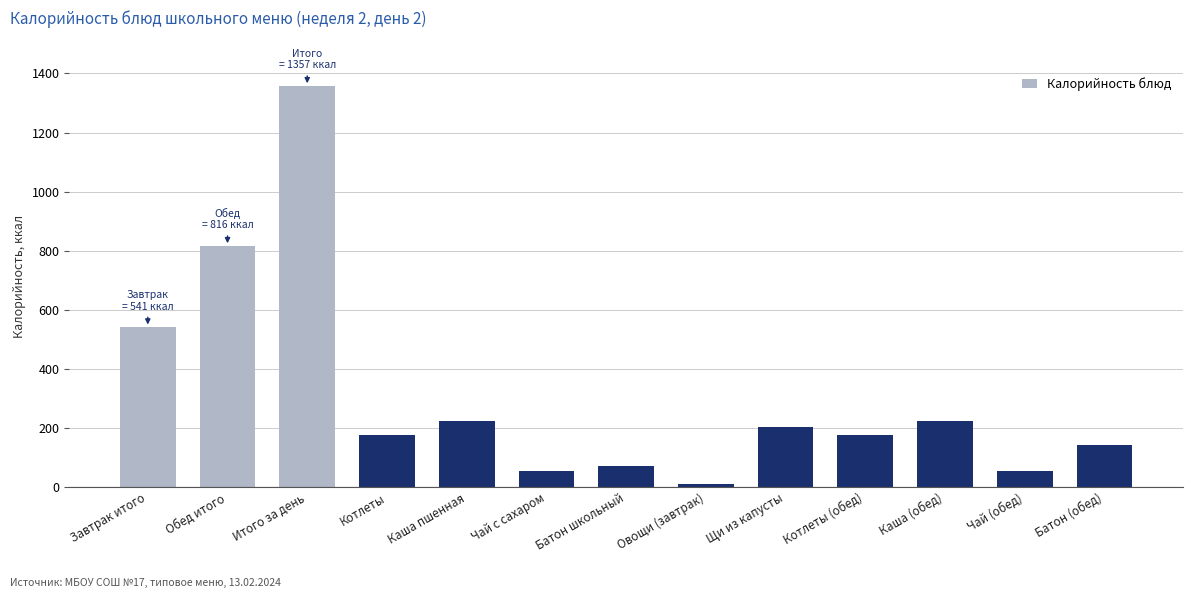

At which label does the data first exceed 176?

Завтрак итого